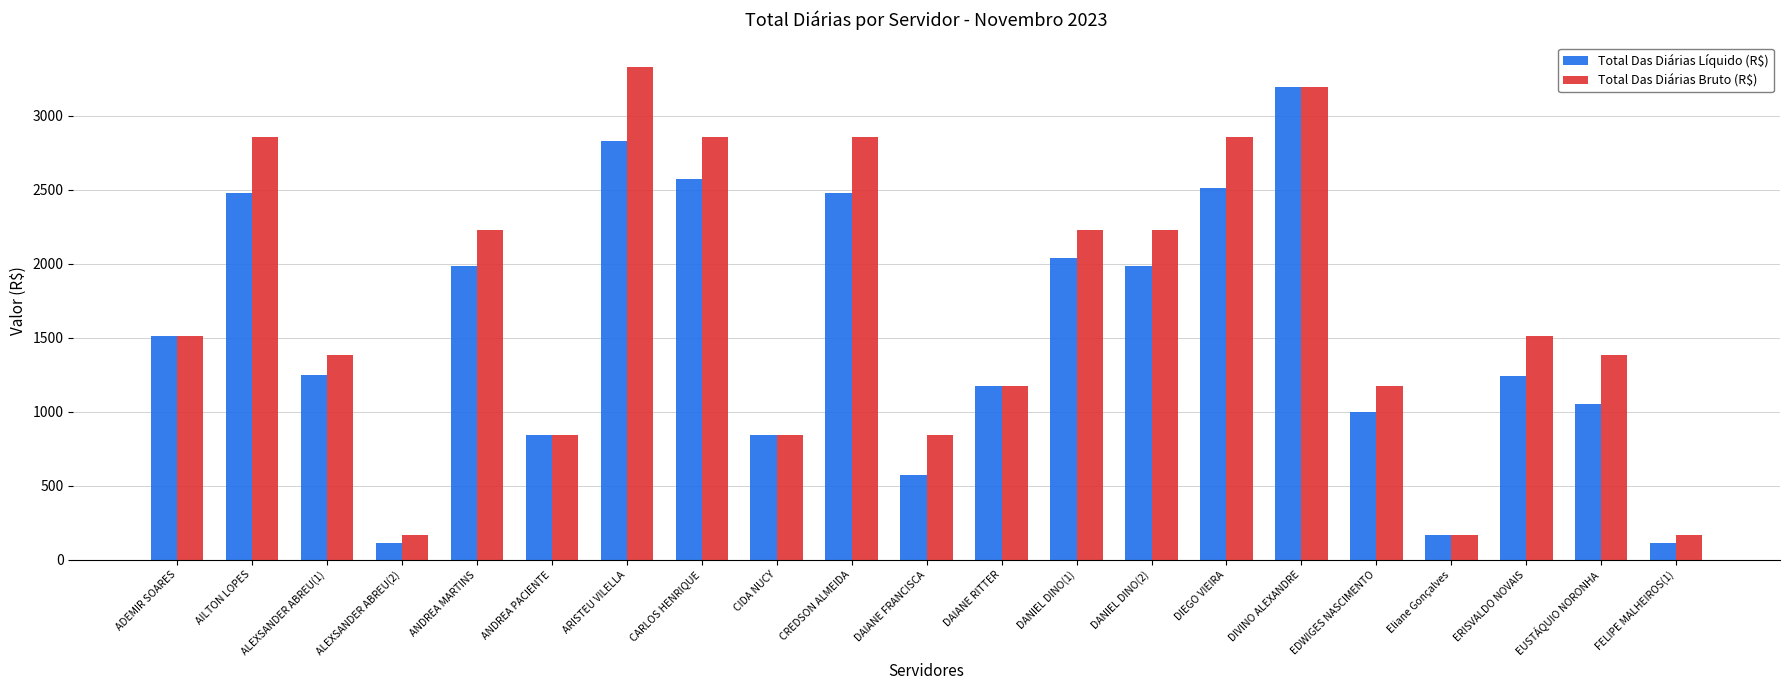

What is the total value across all series at DIEGO VIEIRA?

5369.9